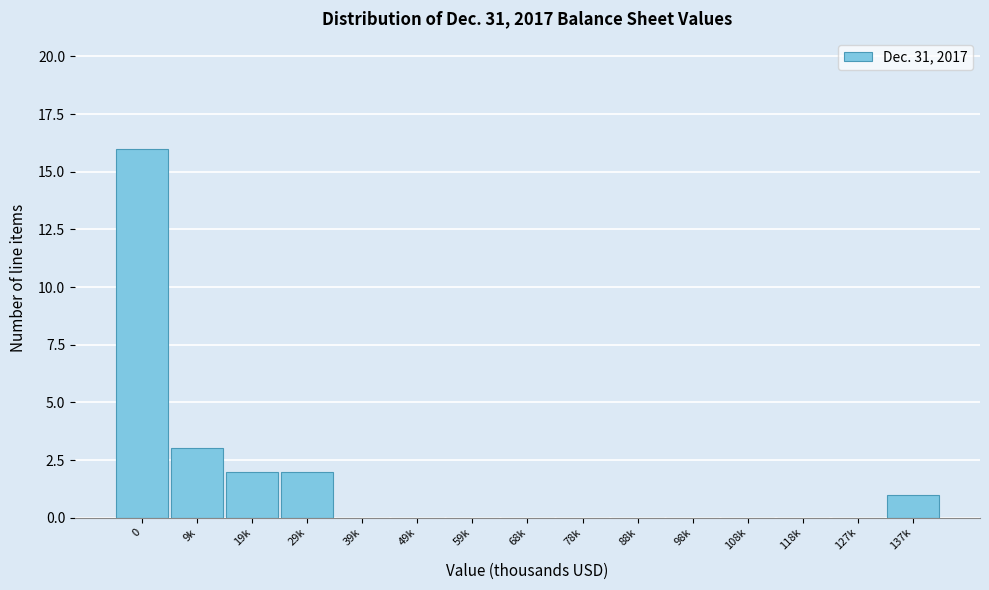

Reading right to left, transcribe all the data shown in this chart.

137k=1	127k=0	118k=0	108k=0	98k=0	88k=0	78k=0	68k=0	59k=0	49k=0	39k=0	29k=2	19k=2	9k=3	0=16